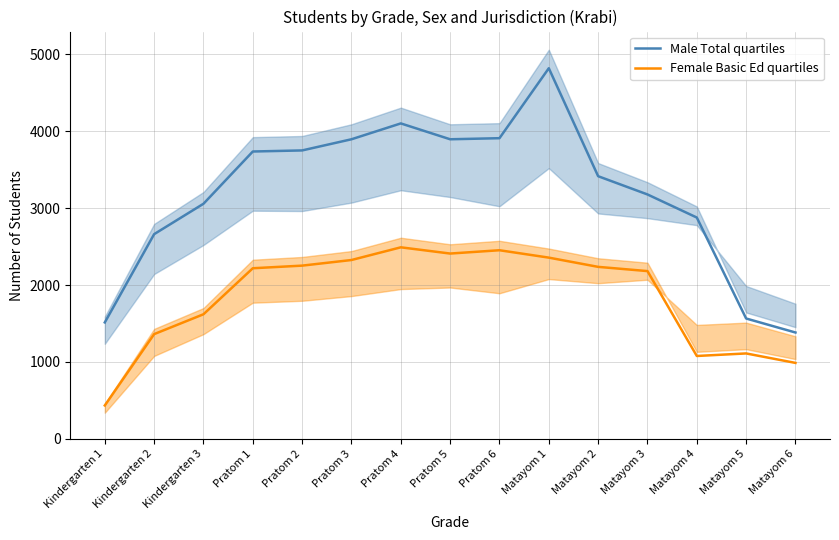

True or false: Female Basic Ed quartiles has more than 2 interior local peaks.

True